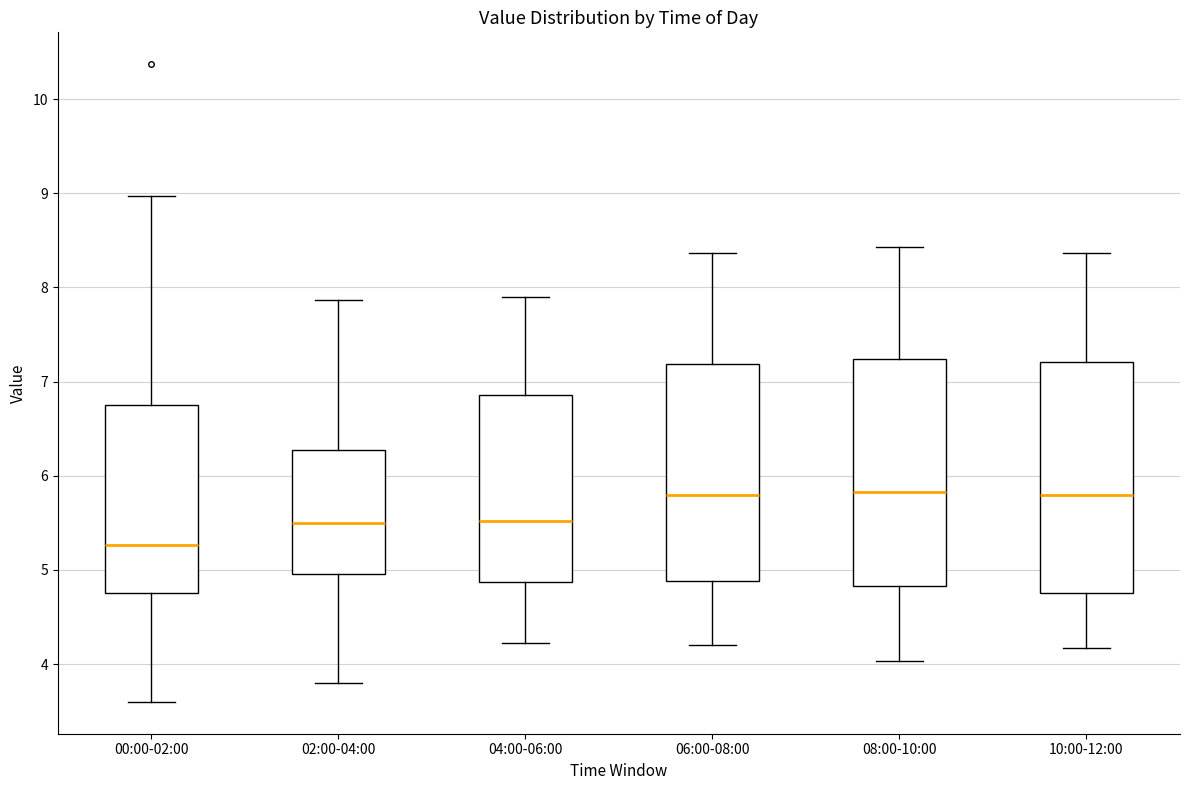

Where does the lower whisker of the box for 06:00-08:00 end on the y-axis? The values are not printed on the chart, so give them approximately, as read against the axis.

4.2